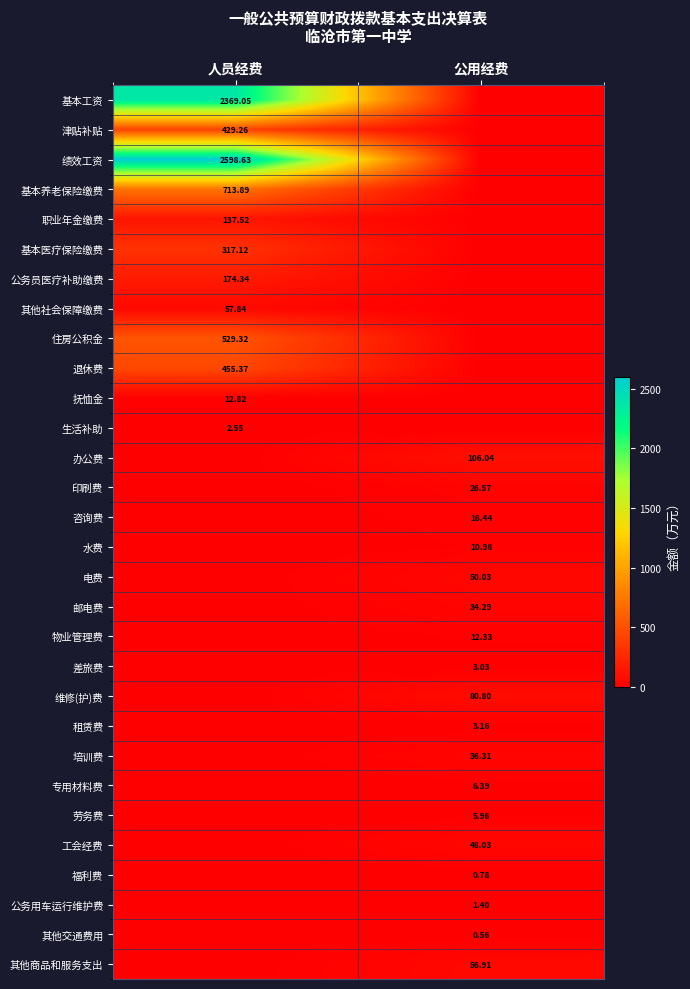

At how many categories does at least one series exceed 787?

1